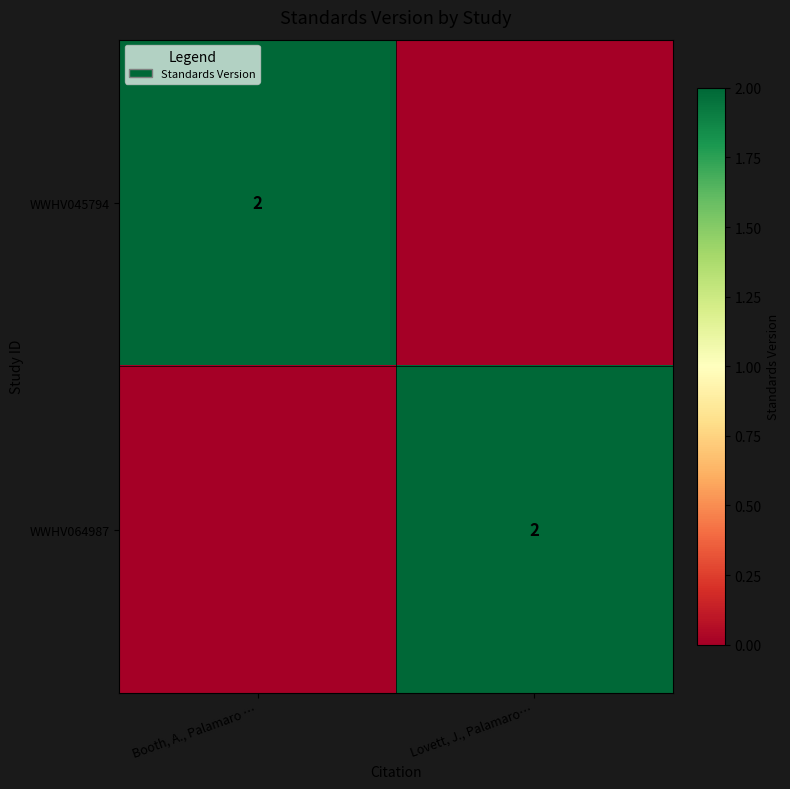

Is it true that WWHV064987 equals 2 at Lovett, J., Palamaro…?

True